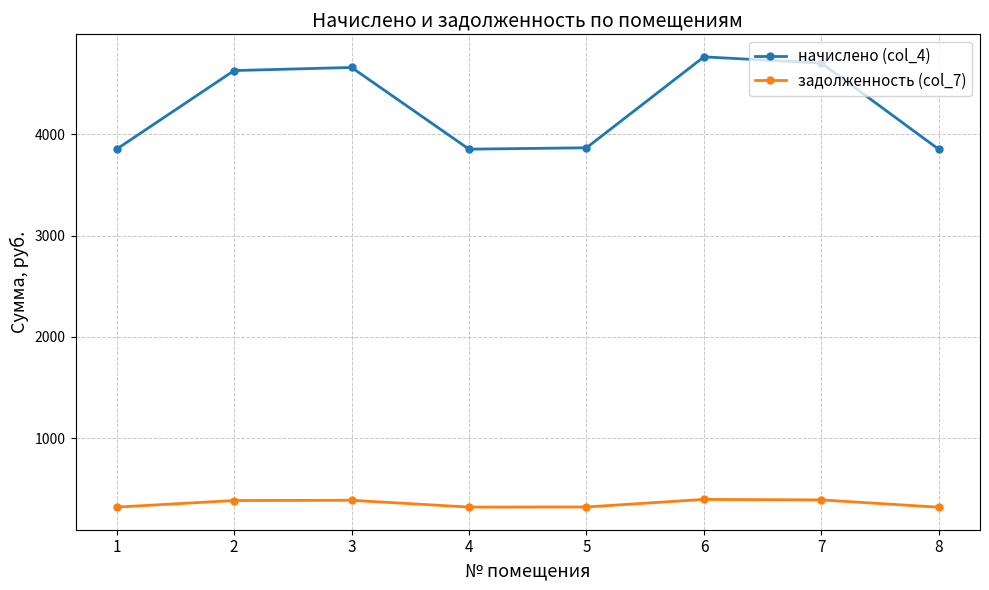

Rank the series by their maximum value, from lowest to highest.

задолженность (col_7), начислено (col_4)